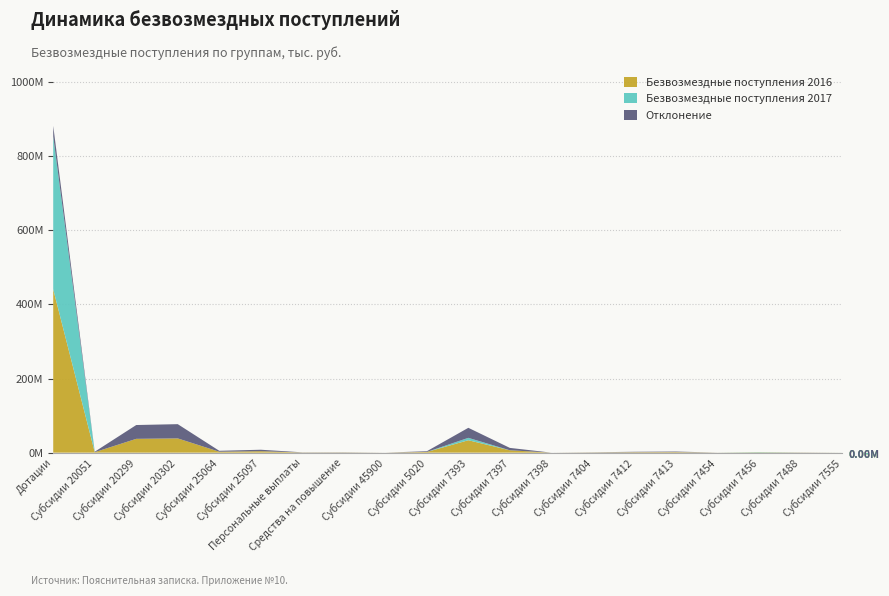

Reading left to right, list all the values displayed in this chart.

Безвозмездные поступления 2016: Дотации=441138800.0	Субсидии 20051=1243112.9	Субсидии 20299=37284486.8	Субсидии 20302=38455599.3	Субсидии 25064=2500000.0	Субсидии 25097=3929730.0	Персональные выплаты=442100.0	Средства на повышение=522600.0	Субсидии 45900=45900.0	Субсидии 5020=1889255.1	Субсидии 7393=33526500.0	Субсидии 7397=6415300.0	Субсидии 7398=11840.0	Субсидии 7404=500000.0	Субсидии 7412=1176000.0	Субсидии 7413=1483900.0	Субсидии 7454=100000.0	Субсидии 7456=856300.0	Субсидии 7488=342500.0	Субсидии 7555=64000.0
Безвозмездные поступления 2017: Дотации=412575900.0	Субсидии 20051=0.0	Субсидии 20299=0.0	Субсидии 20302=0.0	Субсидии 25064=0.0	Субсидии 25097=0.0	Персональные выплаты=0.0	Средства на повышение=0.0	Субсидии 45900=0.0	Субсидии 5020=0.0	Субсидии 7393=6423600.0	Субсидии 7397=0.0	Субсидии 7398=0.0	Субсидии 7404=0.0	Субсидии 7412=0.0	Субсидии 7413=0.0	Субсидии 7454=0.0	Субсидии 7456=794700.0	Субсидии 7488=0.0	Субсидии 7555=64000.0
Отклонение: Дотации=28562900.0	Субсидии 20051=1243112.9	Субсидии 20299=37284486.8	Субсидии 20302=38455599.3	Субсидии 25064=2500000.0	Субсидии 25097=3929730.0	Персональные выплаты=442100.0	Средства на повышение=522600.0	Субсидии 45900=45900.0	Субсидии 5020=1889255.1	Субсидии 7393=27102900.0	Субсидии 7397=6415300.0	Субсидии 7398=11840.0	Субсидии 7404=500000.0	Субсидии 7412=1176000.0	Субсидии 7413=1483900.0	Субсидии 7454=100000.0	Субсидии 7456=61600.0	Субсидии 7488=342500.0	Субсидии 7555=0.0